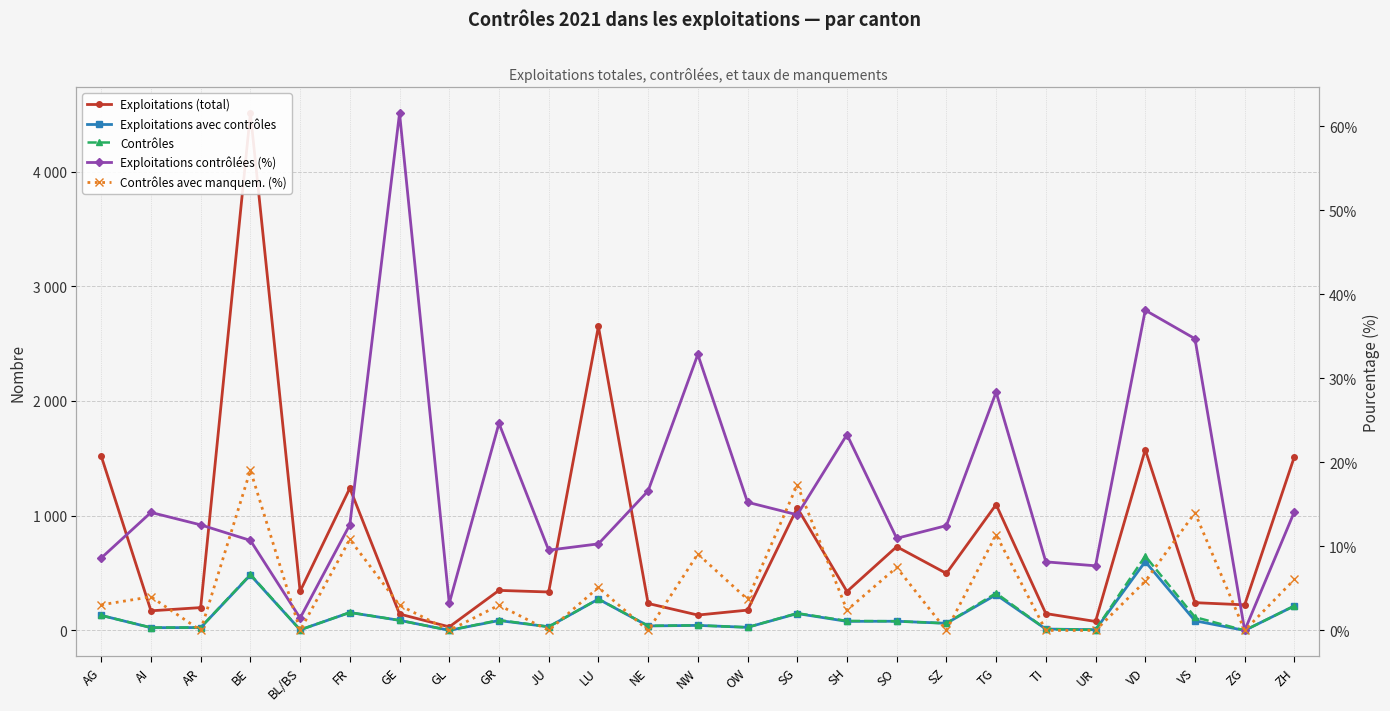

At TI, list the series in order from largest to smallest.

Exploitations (total), Exploitations avec contrôles, Contrôles, Exploitations contrôlées (%), Contrôles avec manquem. (%)